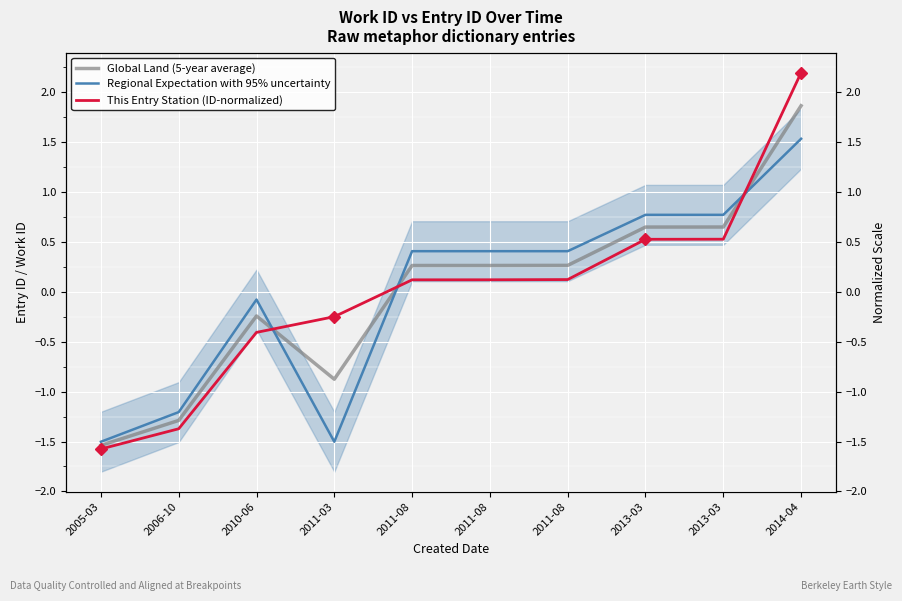

How many values in This Entry Station (ID-normalized) are below zero?

4